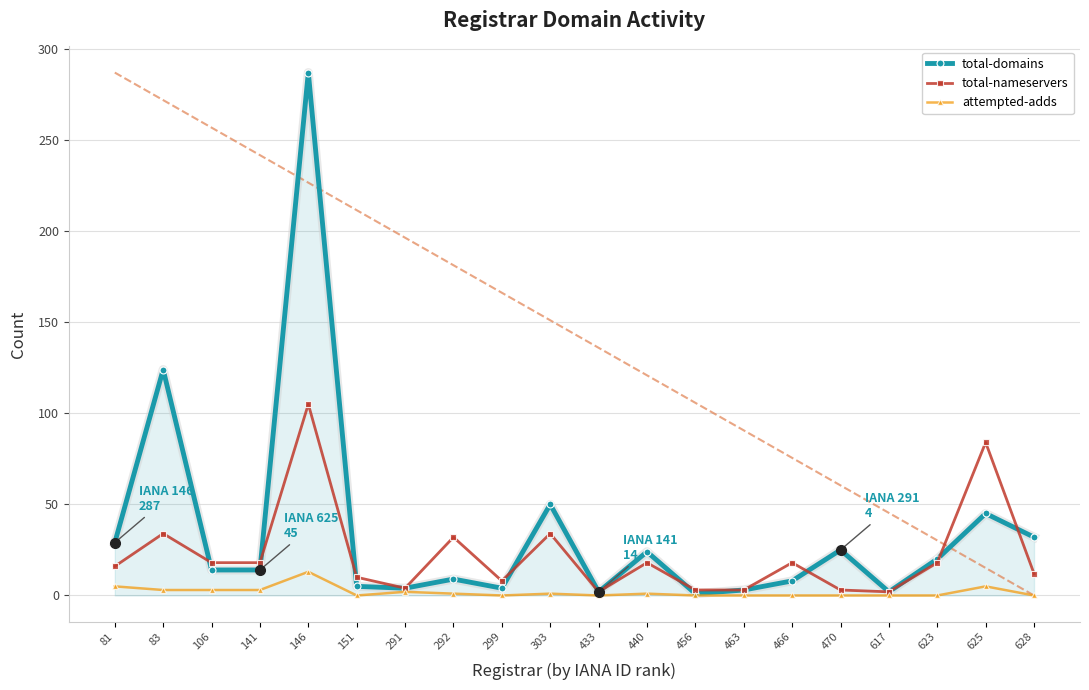

True or false: total-nameservers and total-domains cross at least once.

True